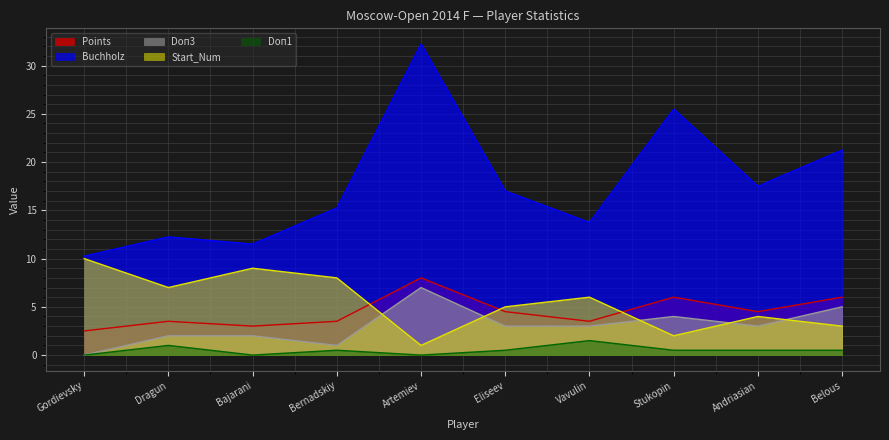

The value of Doп1 at Dragun is 0.4. True or false?

False